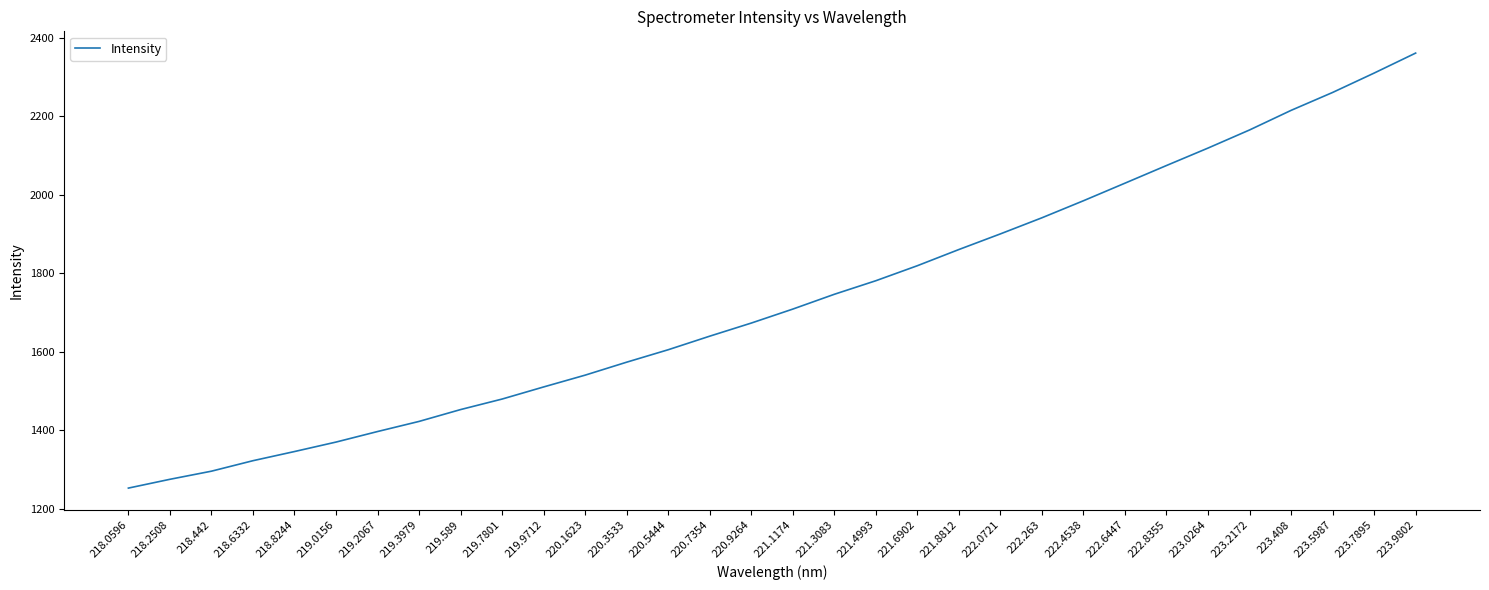

What is the ratio of the value at 222.6447 to the value at 219.3979?

1.4